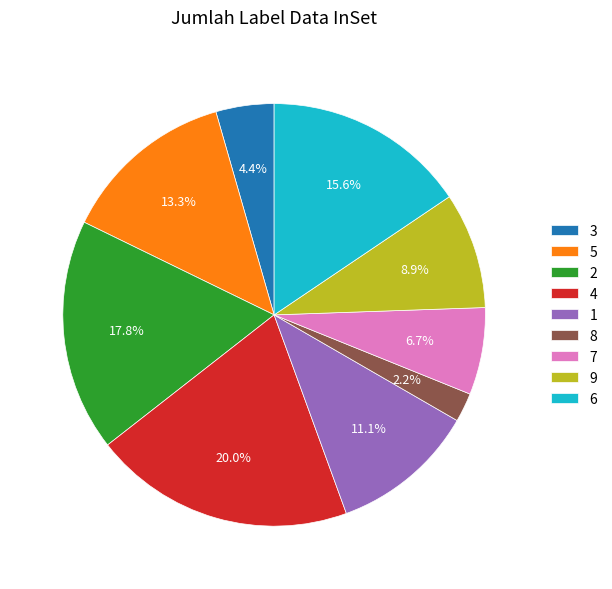

What is the ratio of the value at 3 to the value at 7?

0.7